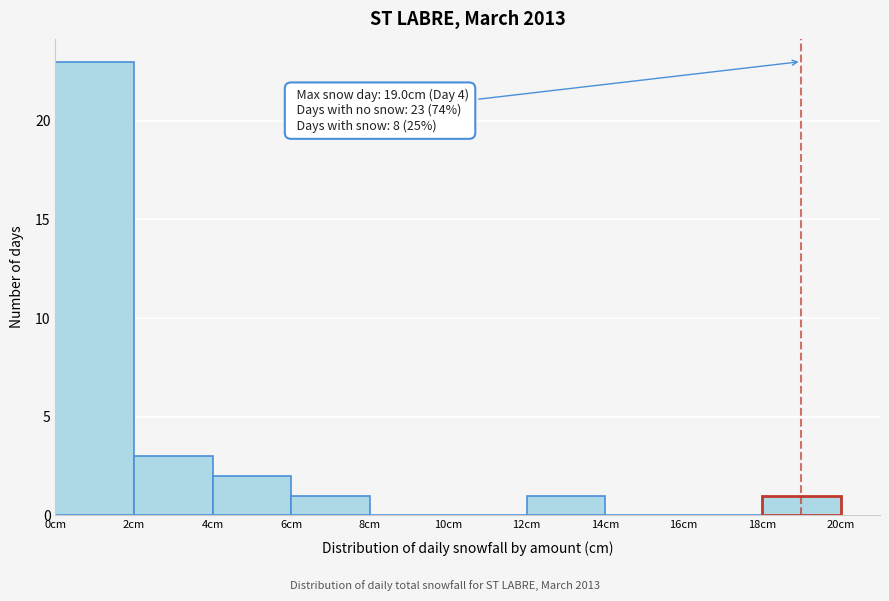

Over which range of the x-axis is the bar tallest?

0 to 2